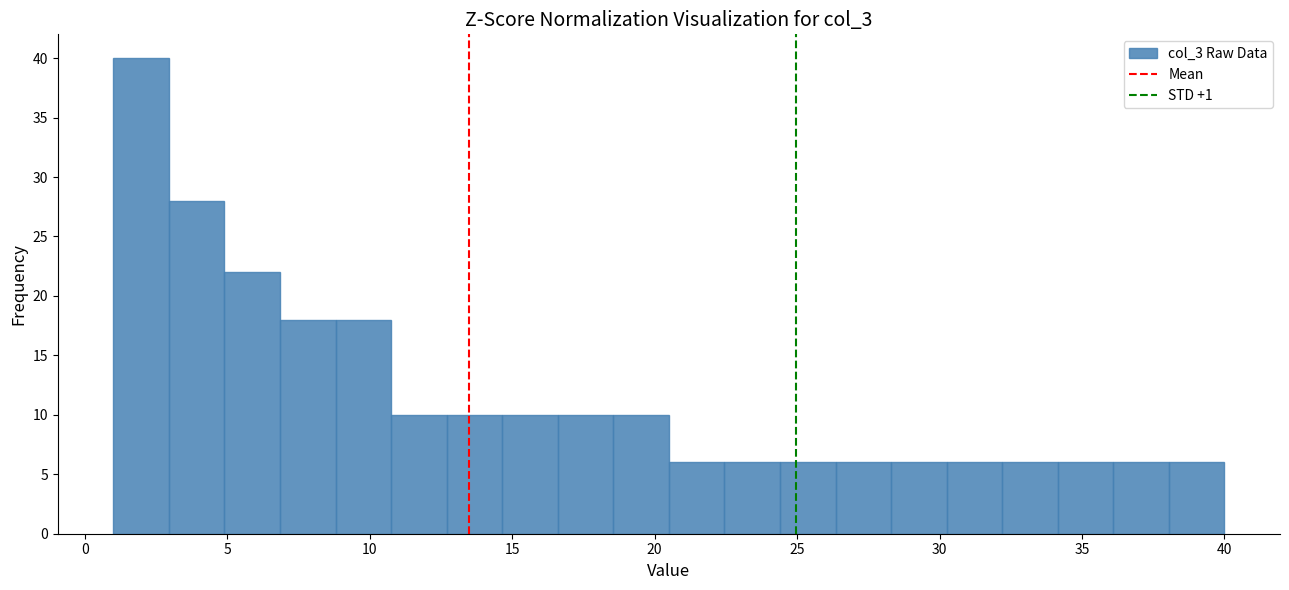

Around what value on the x-axis is the tallest bar? Give the approximate position of its centre, as read against the axis.

2.0